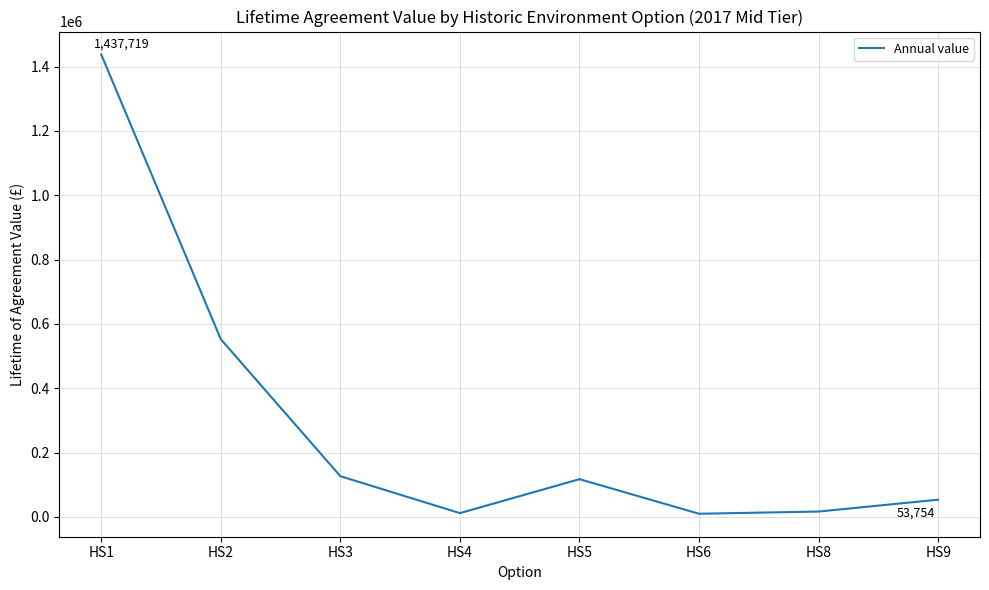

How many distinct data groups are displayed?

1